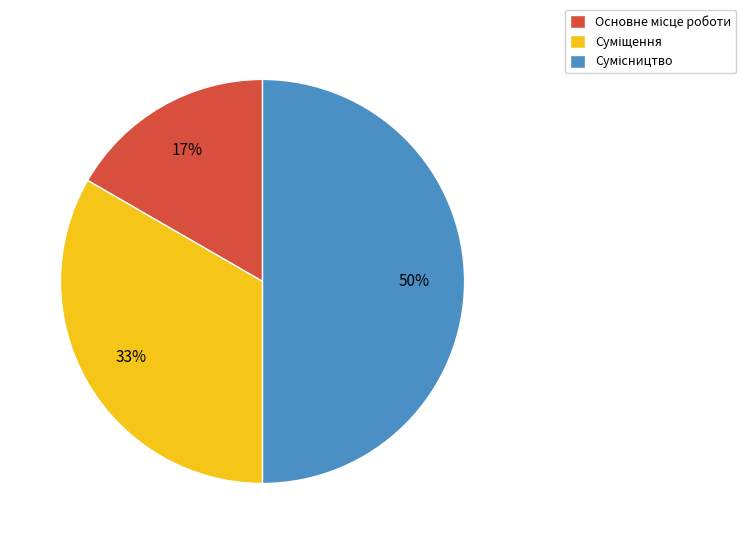

To the nearest percent, what is the average slice percentage?

33%